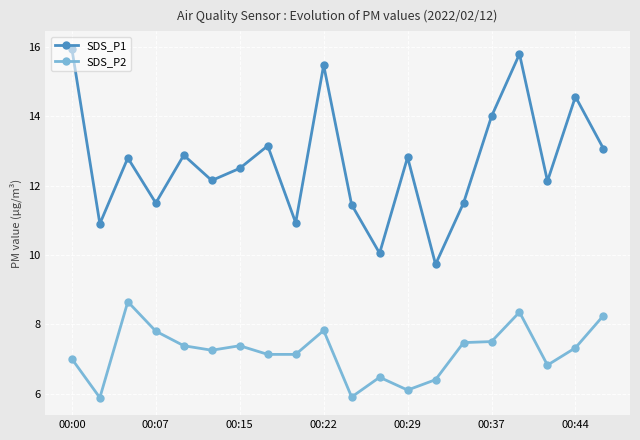

True or false: SDS_P2 has more than 0 interior local peaks.

True